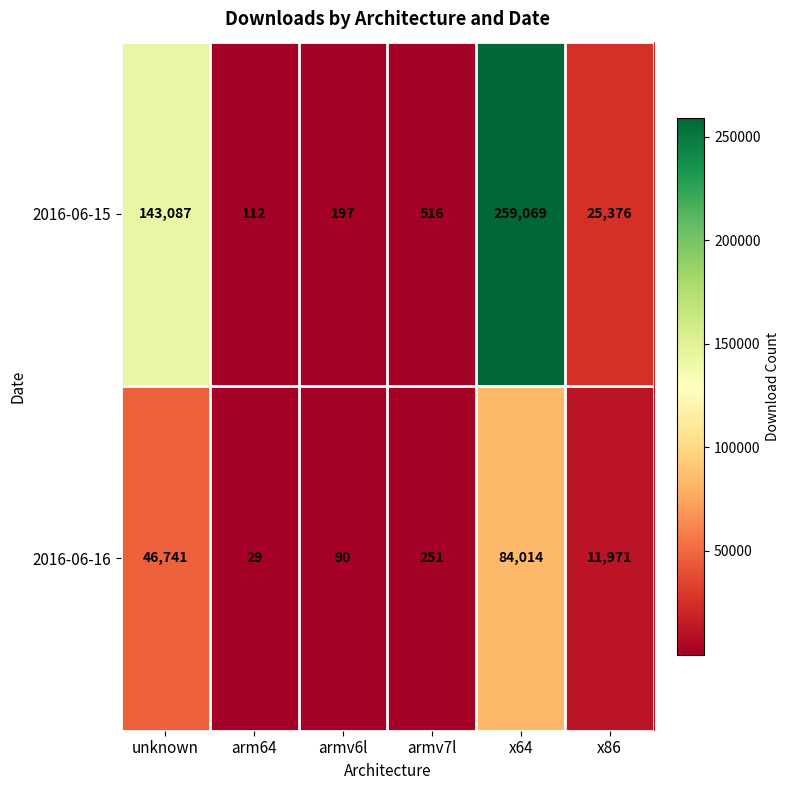

Which label corresponds to the largest value in the chart?

x64